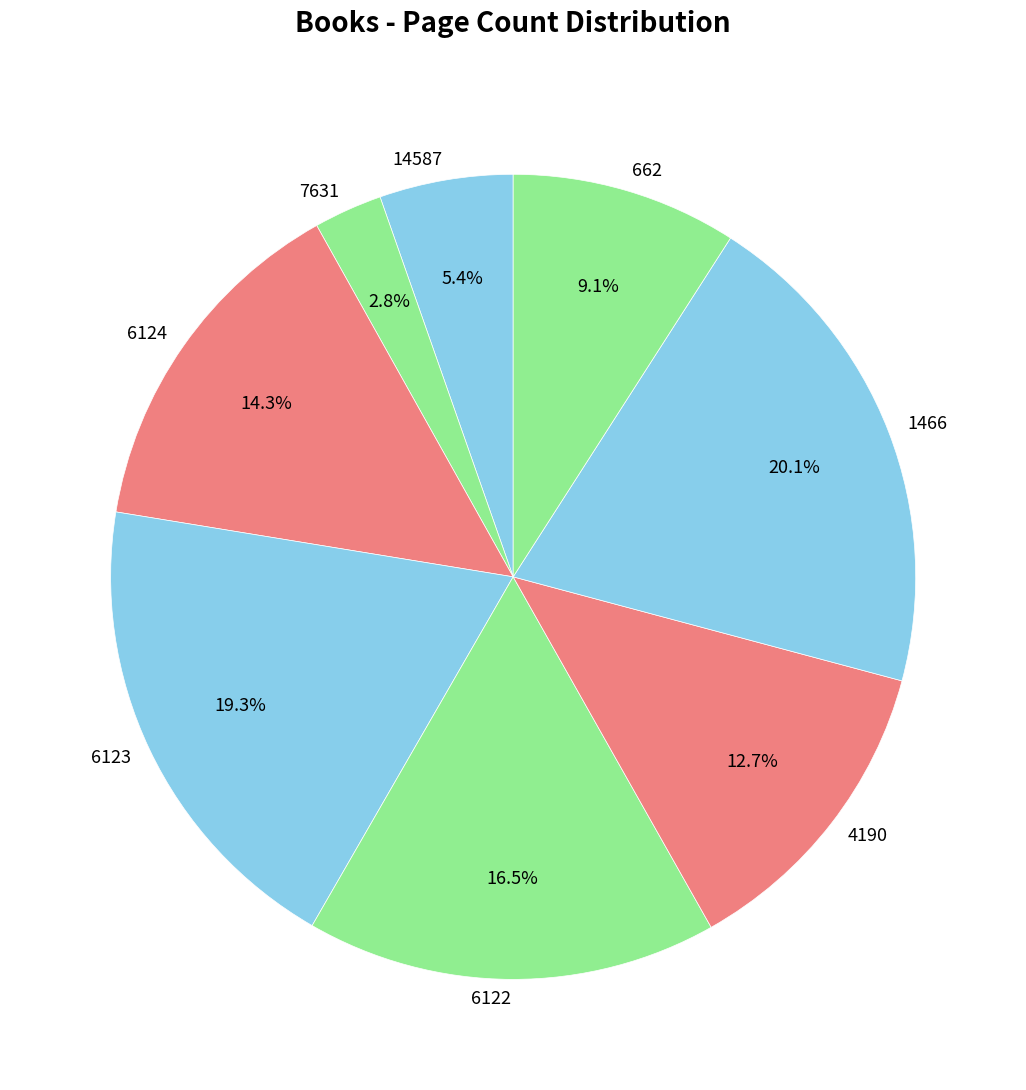

Combined, do 6123 and 4190 account for over 50%?

No